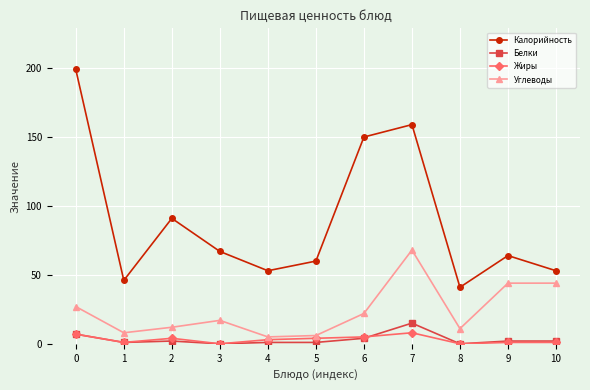

The value of Белки at 5 is 1. True or false?

True